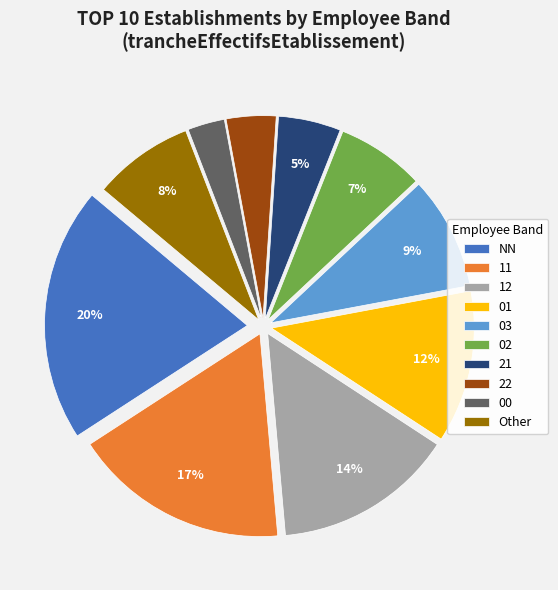

How many segments does this pie chart have?

10